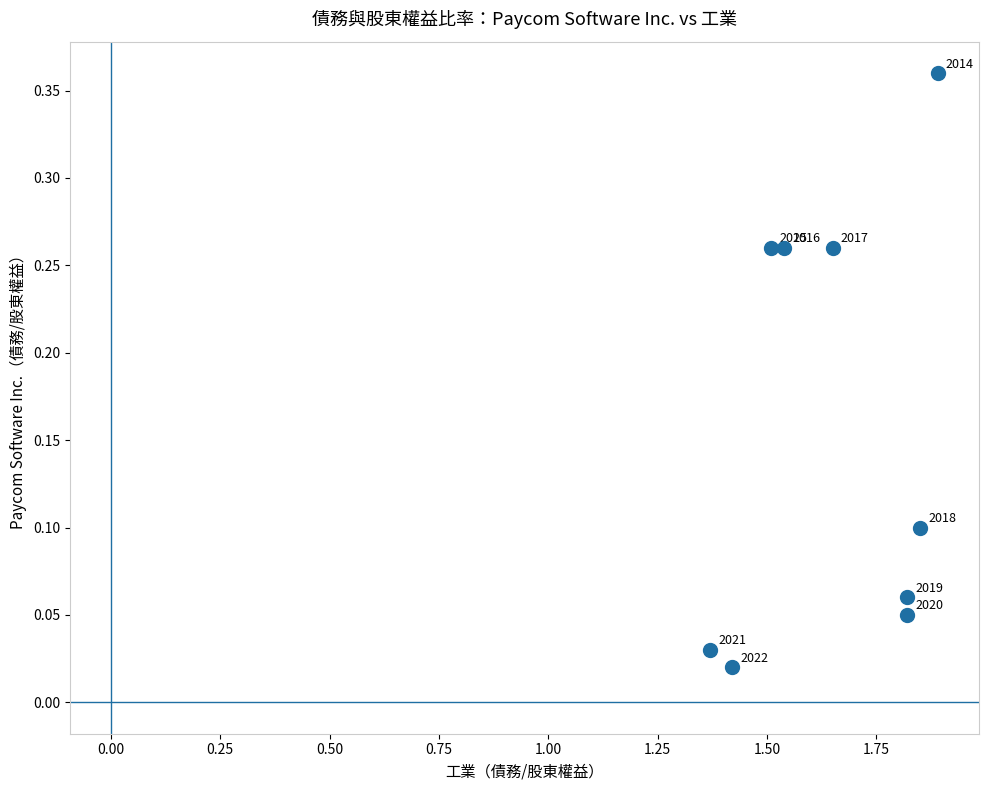

What is the average X value?

1.7